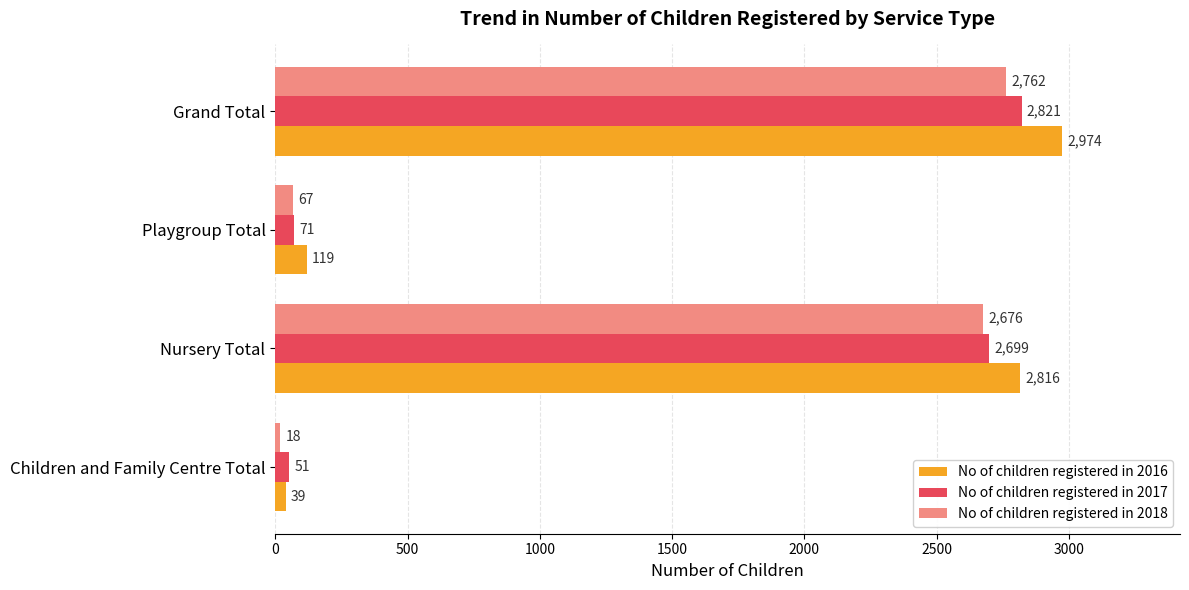

Which label corresponds to the largest value in the chart?

Grand Total